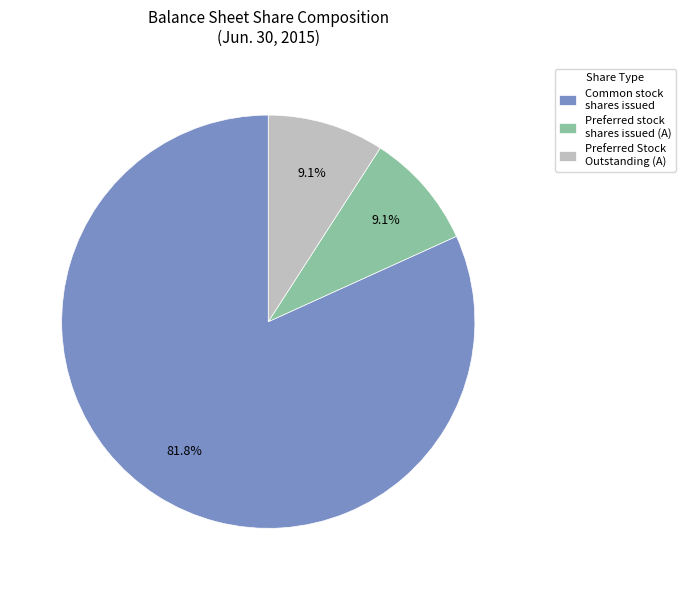

Which slice is the largest?

Common stock shares issued